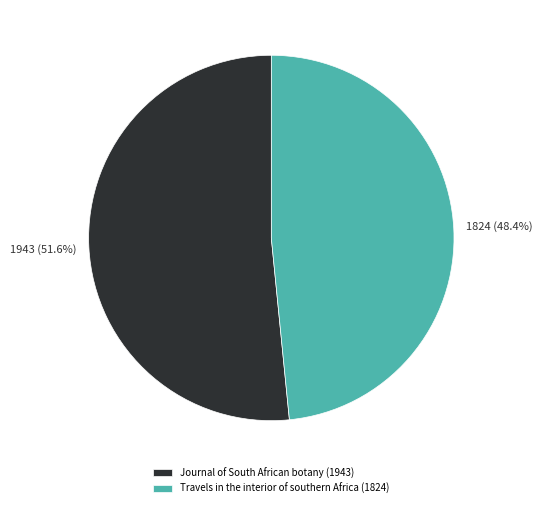

Approximately how many times larger is the value at Travels in the interior of southern Africa (1824) compared to Journal of South African botany (1943)?

0.9